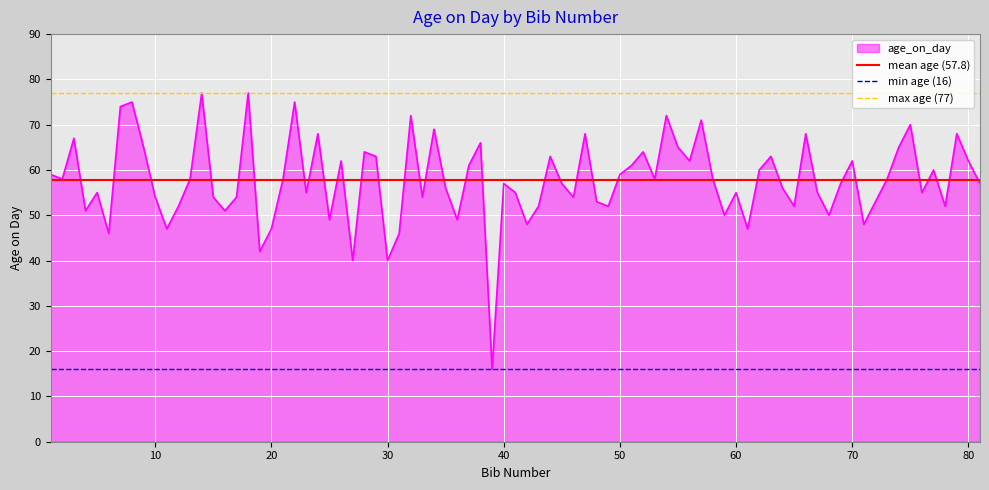

True or false: age_on_day has a value of 62 at 70.

True